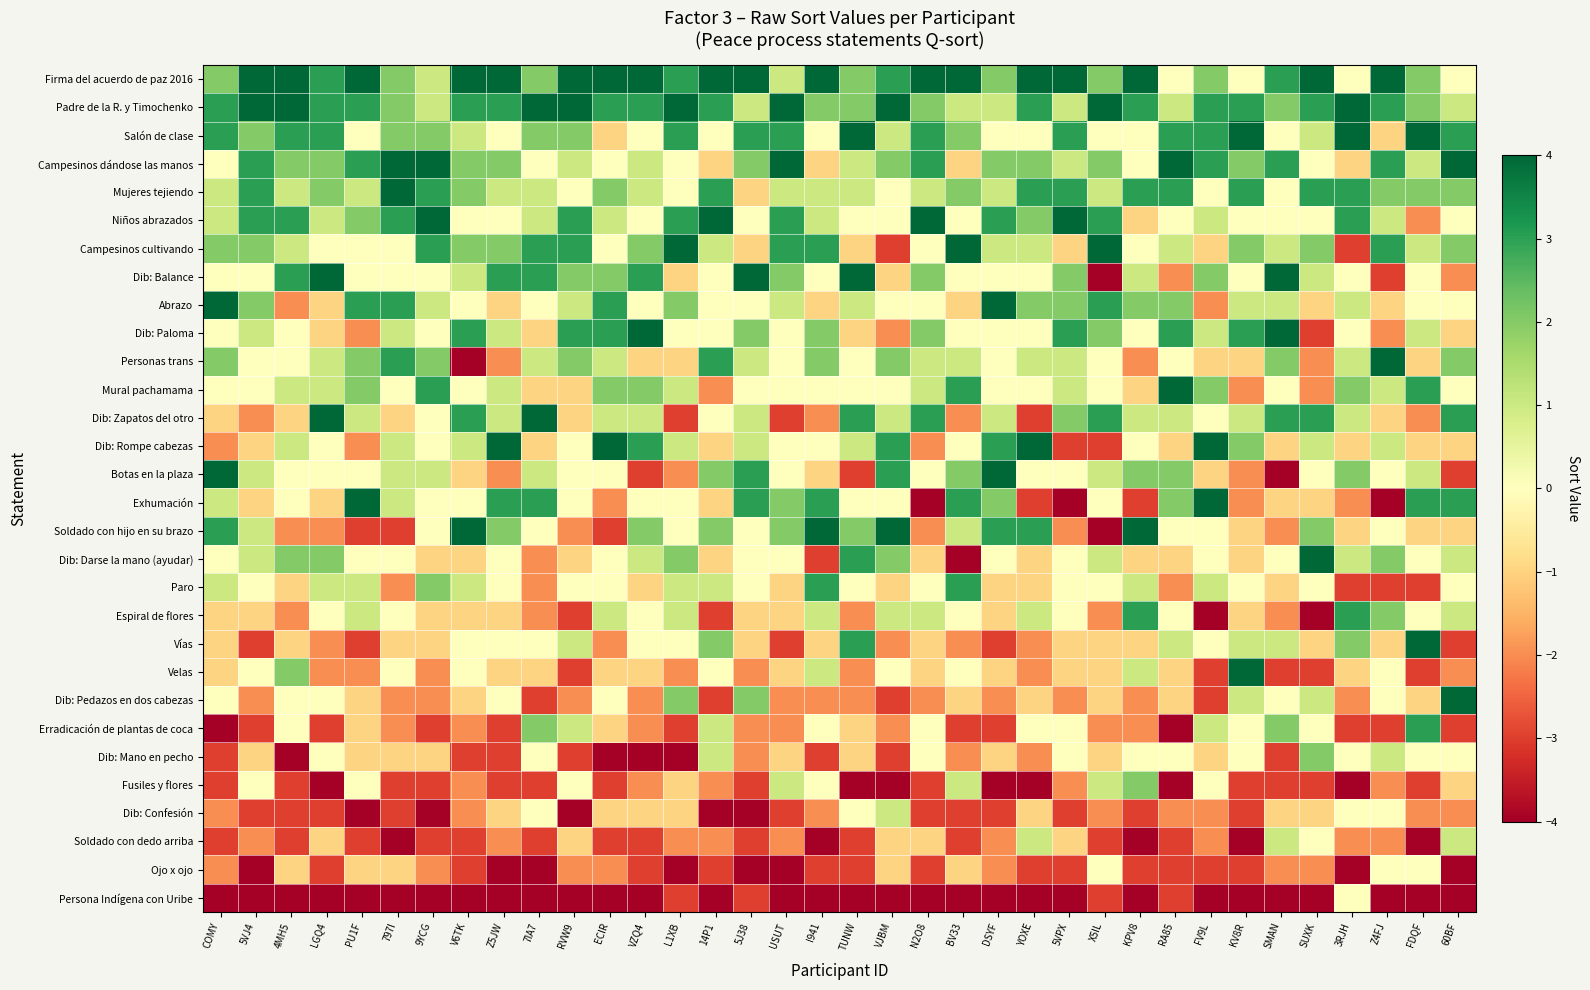

At 797I, list the series in order from largest to smallest.

Campesinos dándose las manos, Mujeres tejiendo, Niños abrazados, Abrazo, Personas trans, Firma del acuerdo de paz 2016, Padre de la R. y Timochenko, Salón de clase, Dib: Paloma, Dib: Rompe cabezas, Botas en la plaza, Exhumación, Campesinos cultivando, Dib: Balance, Mural pachamama, Dib: Darse la mano (ayudar), Espiral de flores, Velas, Dib: Zapatos del otro, Vías, Dib: Mano en pecho, Ojo x ojo, Paro, Dib: Pedazos en dos cabezas, Erradicación de plantas de coca, Soldado con hijo en su brazo, Fusiles y flores, Dib: Confesión, Soldado con dedo arriba, Persona Indígena con Uribe